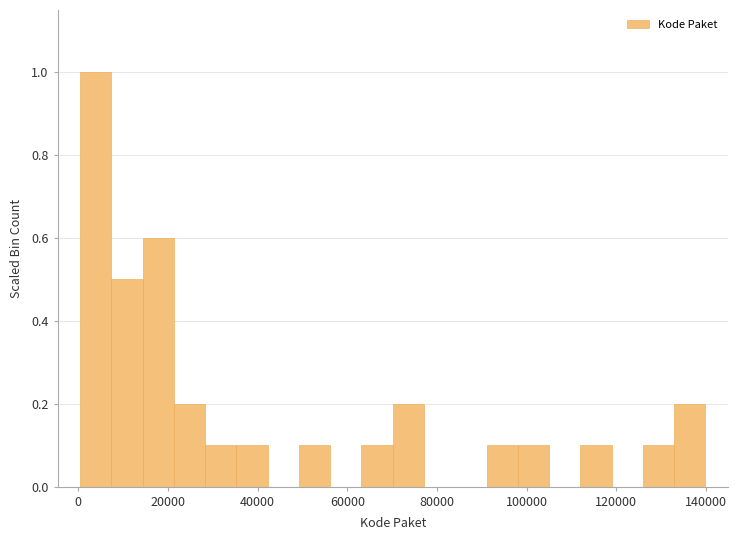

Read against the x-axis, roughly where is the centre of the tallest bar?

4000